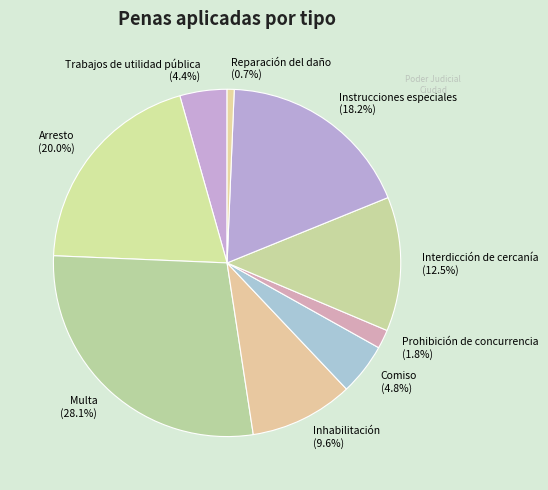

Count the number of slices in the pie.

9